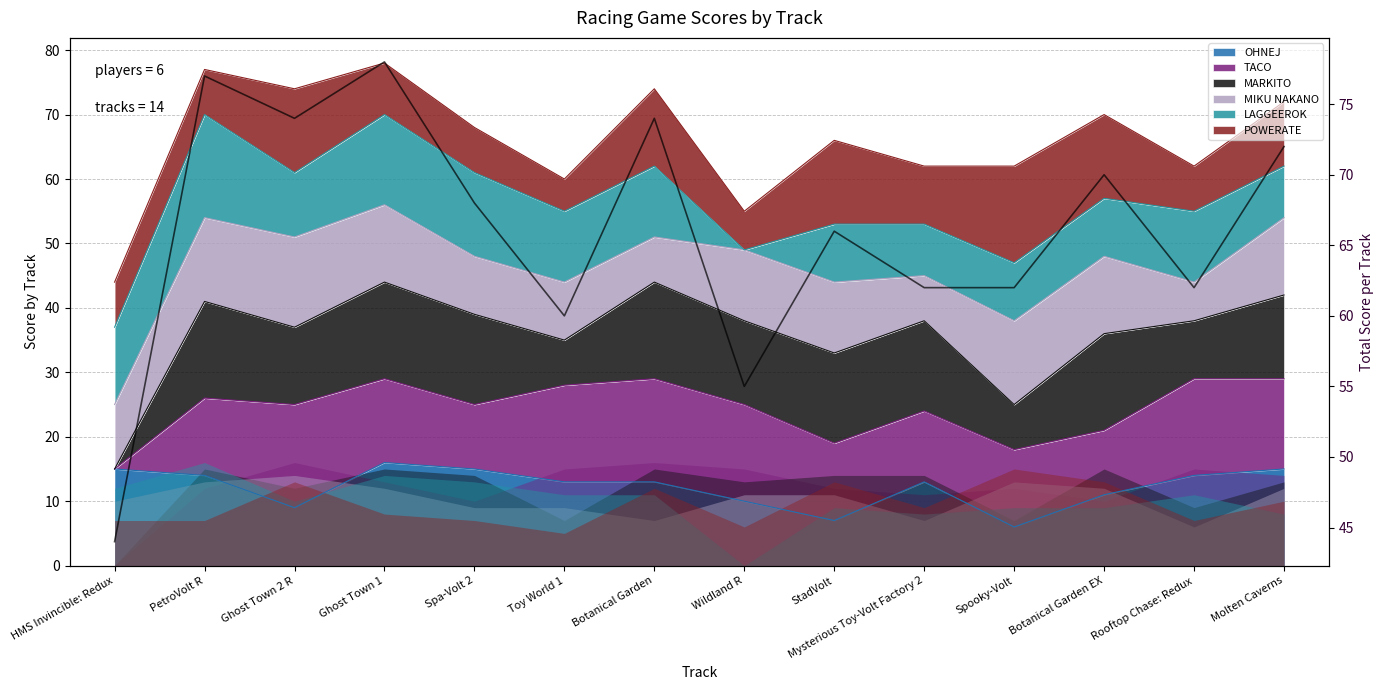

How many points are lower than both their immediate neighbors (excluding endpoints)?

4